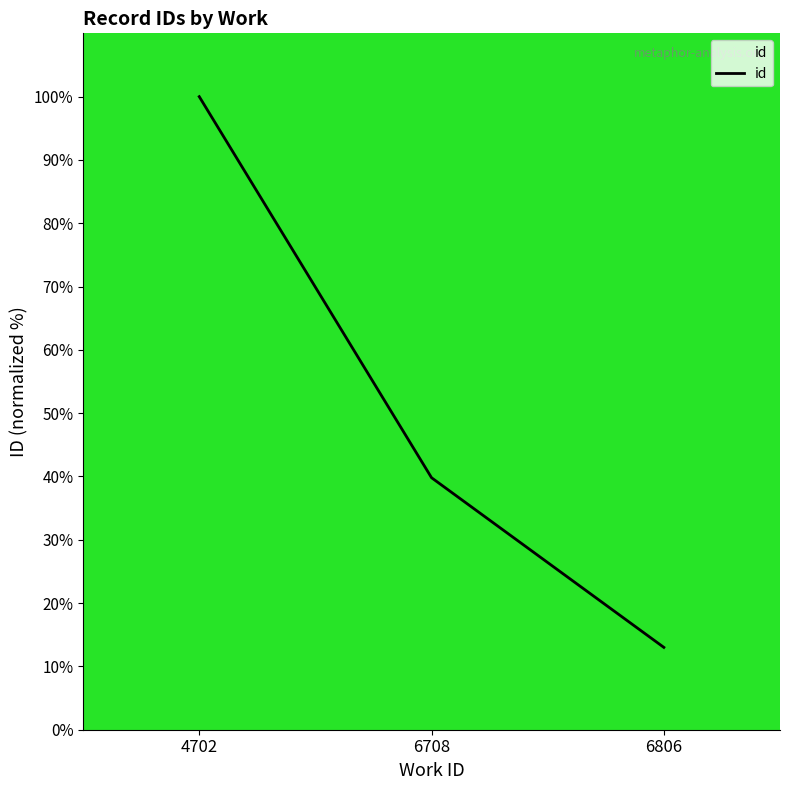

At which label does the data first exceed 39?

4702